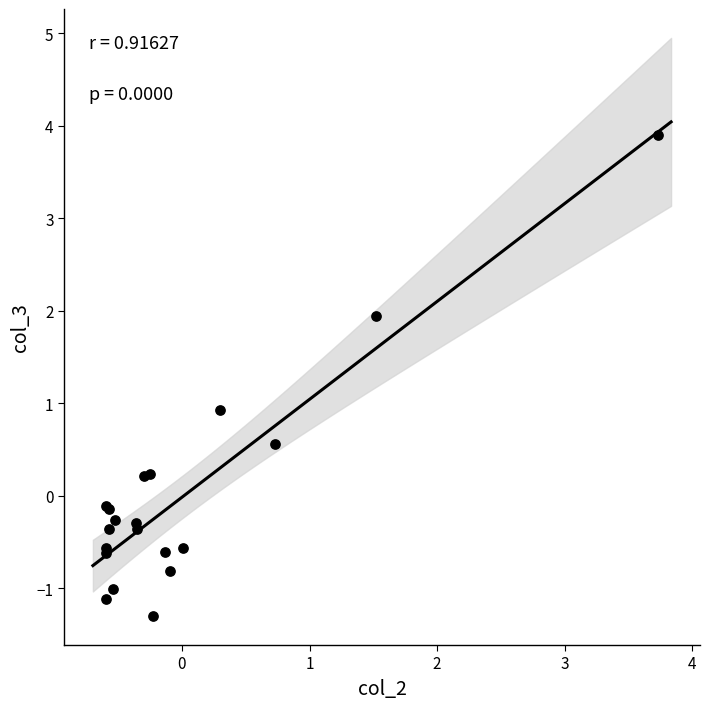

What Y value in the scatter plot is closest to 1?

0.9